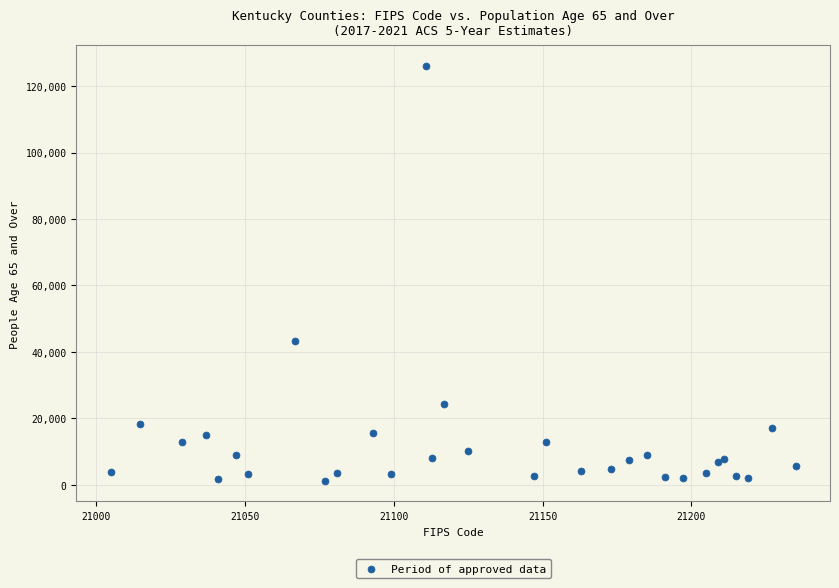

What Y value in the scatter plot is closest to 63643?

43368